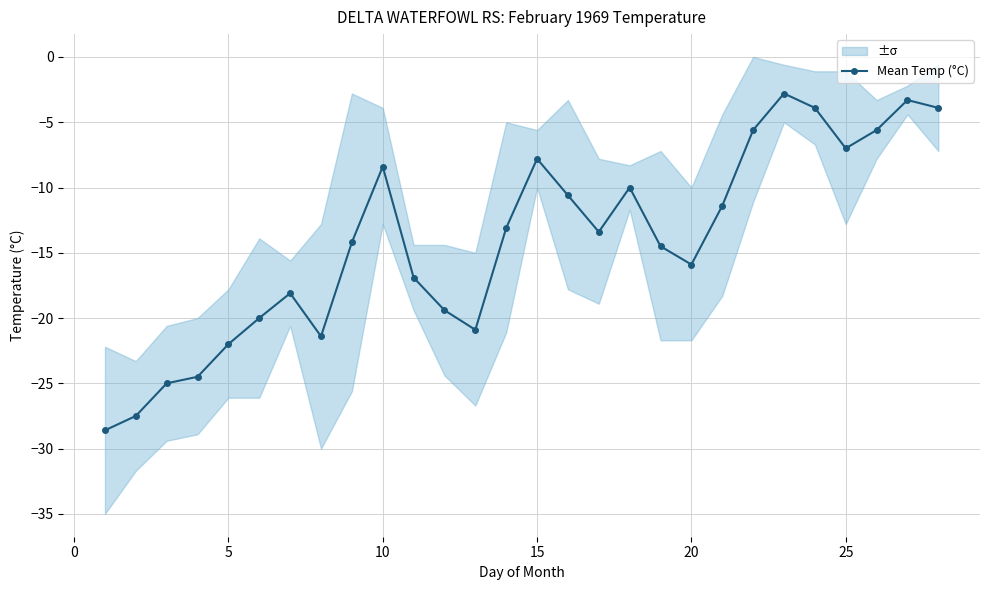

Count the number of categories in the chart.

28